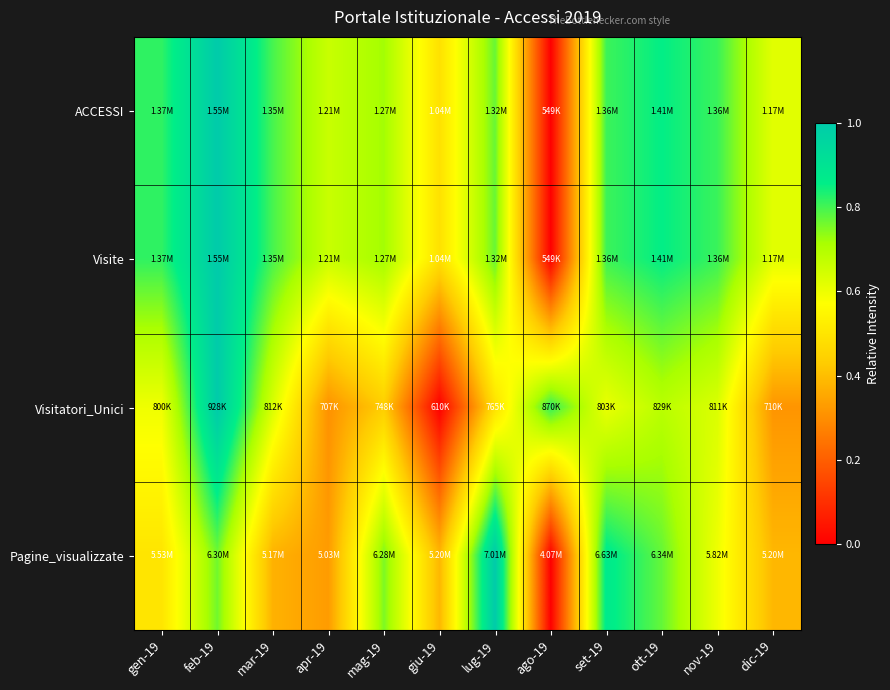

Reading left to right, transcribe all the data shown in this chart.

ACCESSI: gen-19=0.8	feb-19=1.0	mar-19=0.8	apr-19=0.7	mag-19=0.7	giu-19=0.5	lug-19=0.8	ago-19=0.0	set-19=0.8	ott-19=0.9	nov-19=0.8	dic-19=0.6
Visite: gen-19=0.8	feb-19=1.0	mar-19=0.8	apr-19=0.7	mag-19=0.7	giu-19=0.5	lug-19=0.8	ago-19=0.0	set-19=0.8	ott-19=0.9	nov-19=0.8	dic-19=0.6
Visitatori_Unici: gen-19=0.6	feb-19=1.0	mar-19=0.6	apr-19=0.3	mag-19=0.4	giu-19=0.0	lug-19=0.5	ago-19=0.8	set-19=0.6	ott-19=0.7	nov-19=0.6	dic-19=0.3
Pagine_visualizzate: gen-19=0.5	feb-19=0.8	mar-19=0.4	apr-19=0.3	mag-19=0.8	giu-19=0.4	lug-19=1.0	ago-19=0.0	set-19=0.9	ott-19=0.8	nov-19=0.6	dic-19=0.4